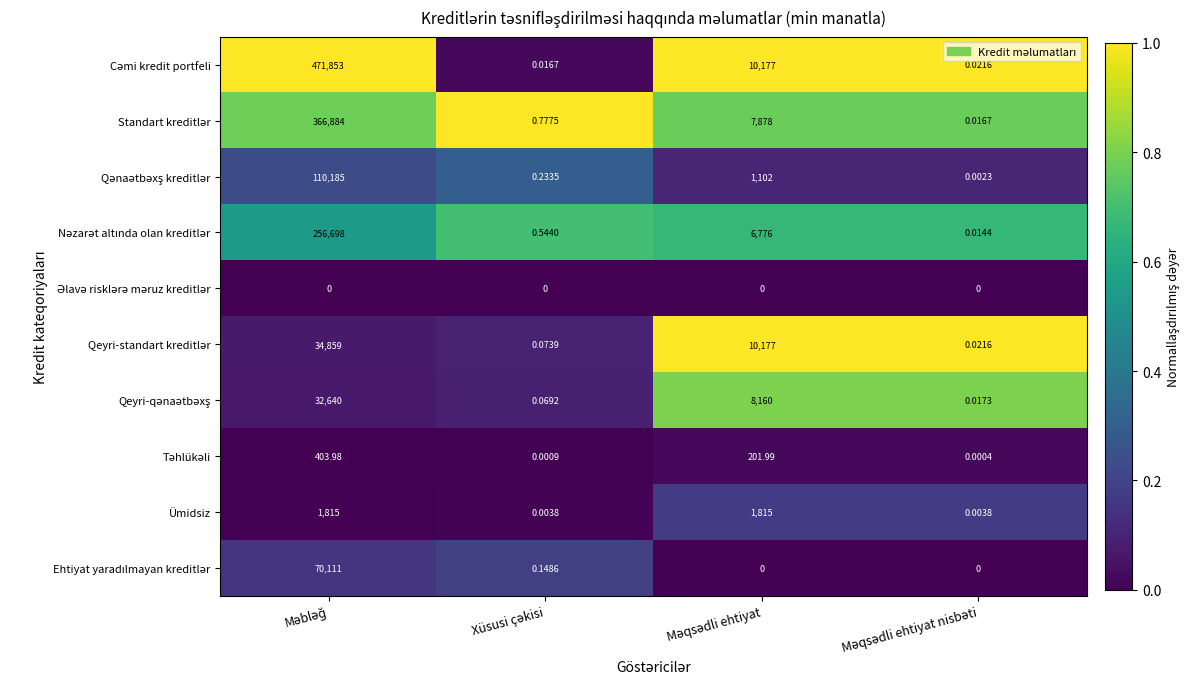

How many series are shown in this chart?

10